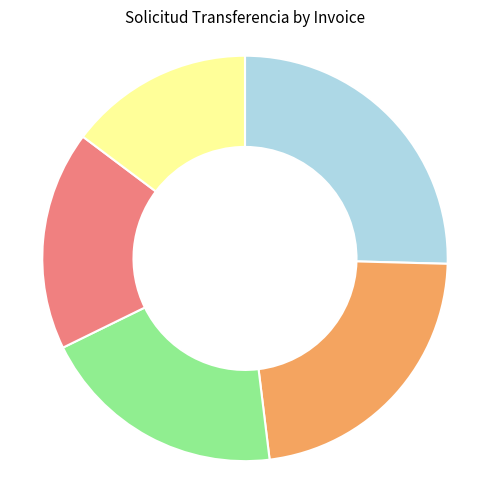

Does any single category account for the majority?

No